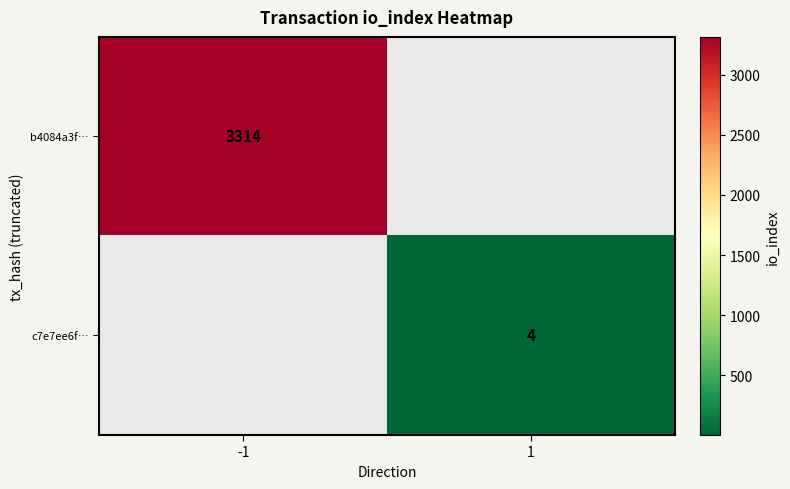

How many data points does each series have?

2